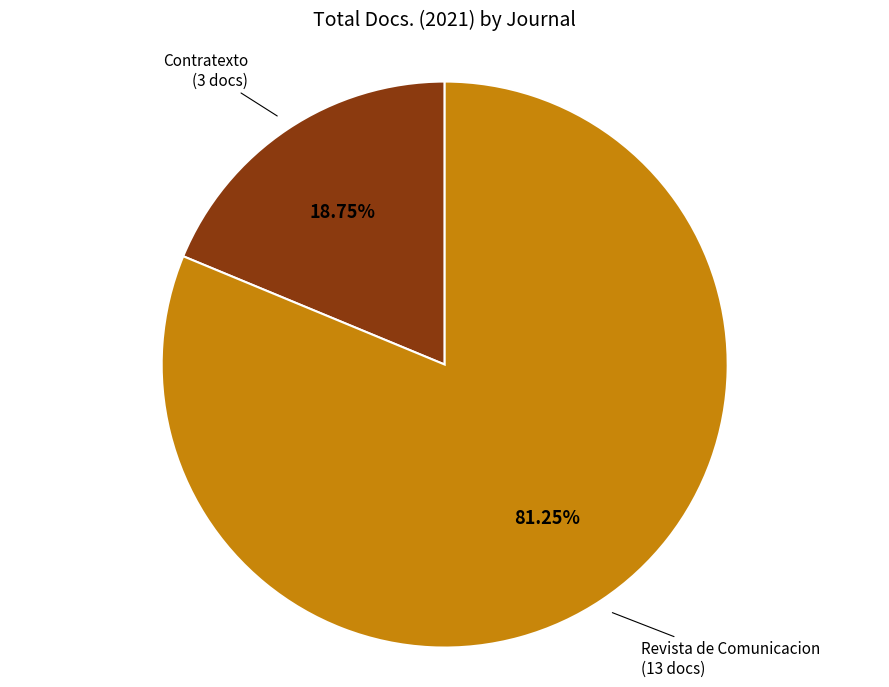

Combined, do Revista de Comunicacion (13 docs) and Contratexto (3 docs) account for over 50%?

Yes